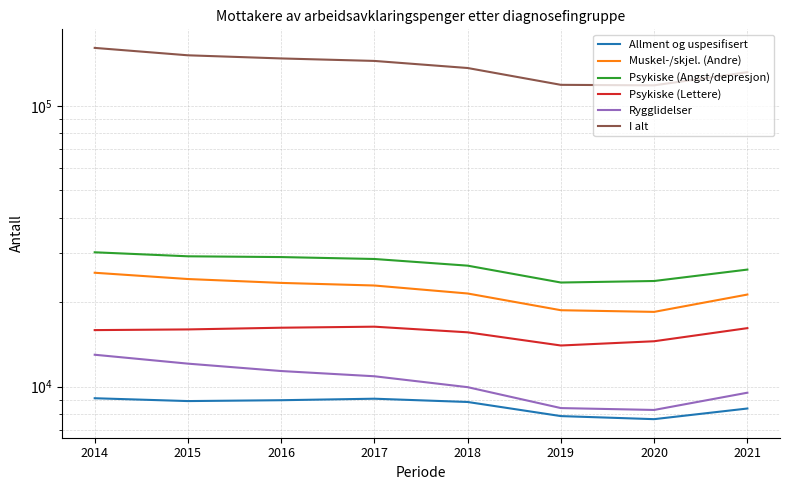

What is the value of the I alt point at the 1st from the left?

160942